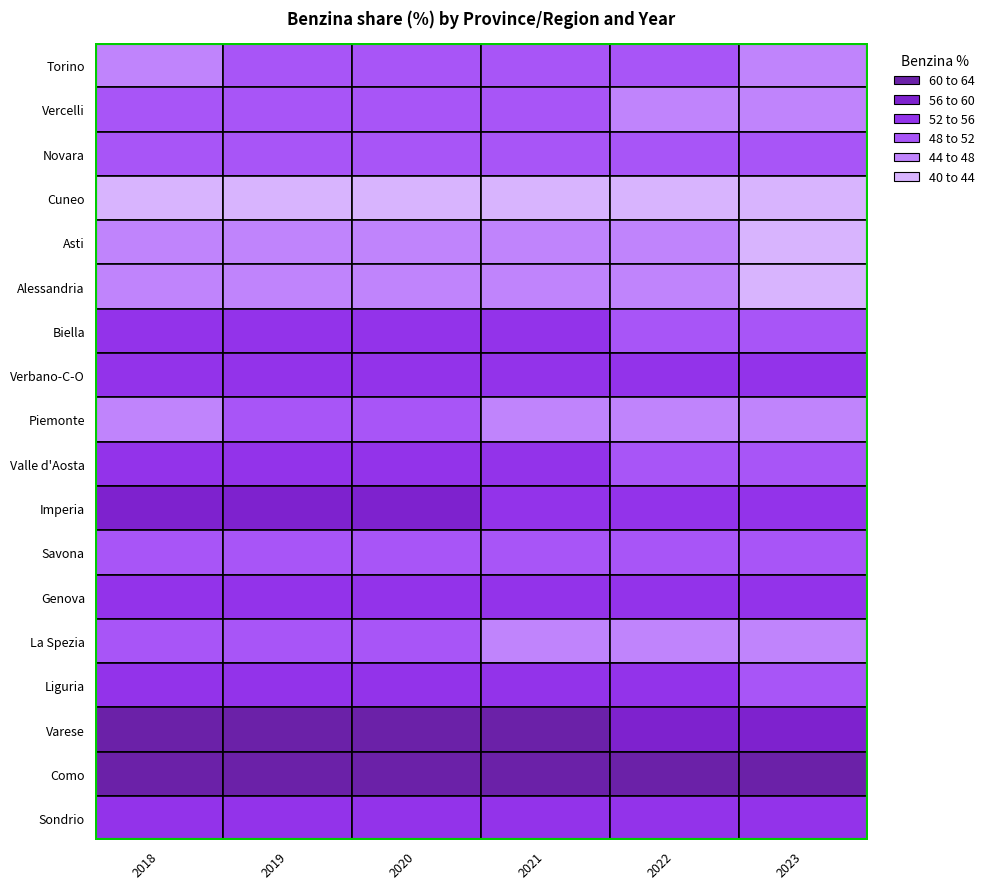

What is the total value across all series at 2019?

933.0